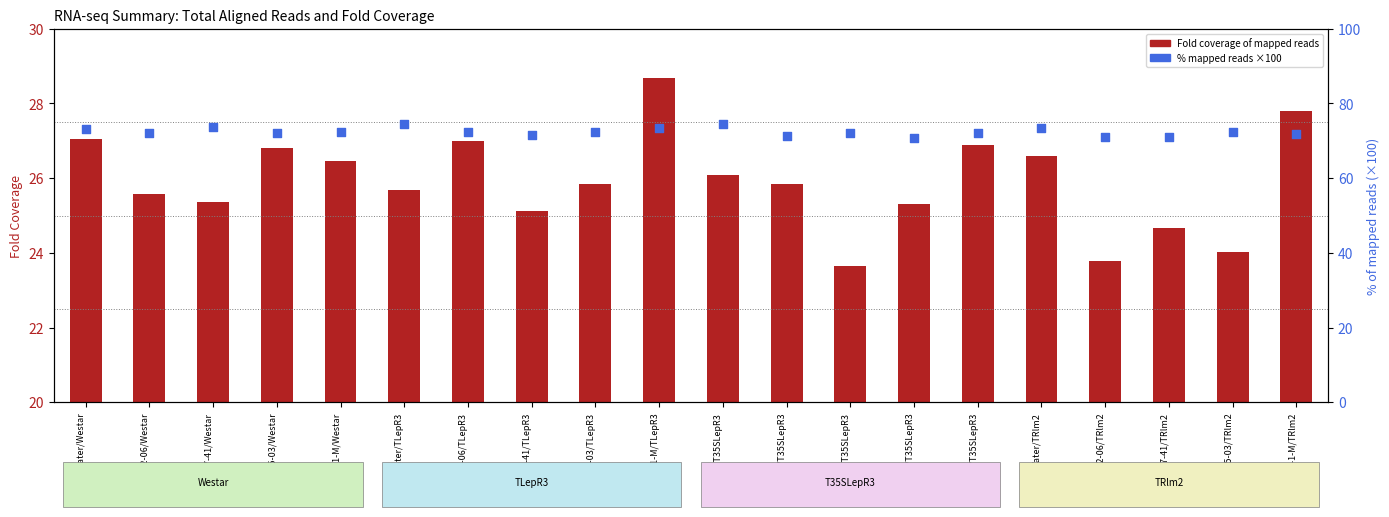

Which series has the largest total across all categories?

% mapped reads (×100)